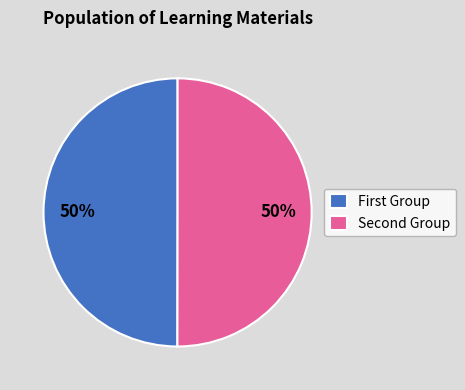

How many slices are in this pie chart?

2